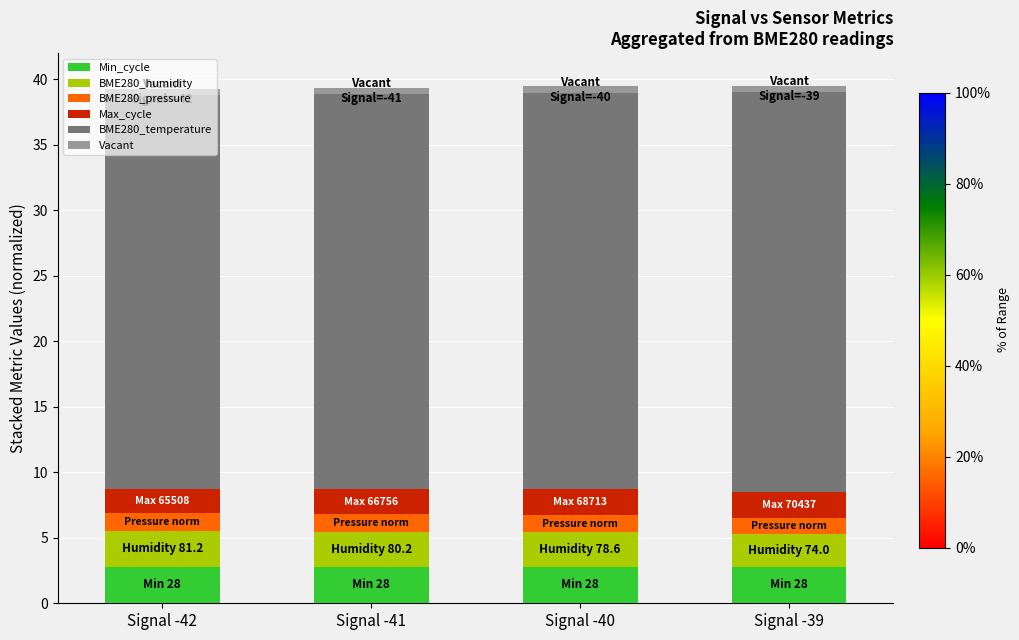

Is it true that Min_cycle equals 2.8 at Signal -40?

True